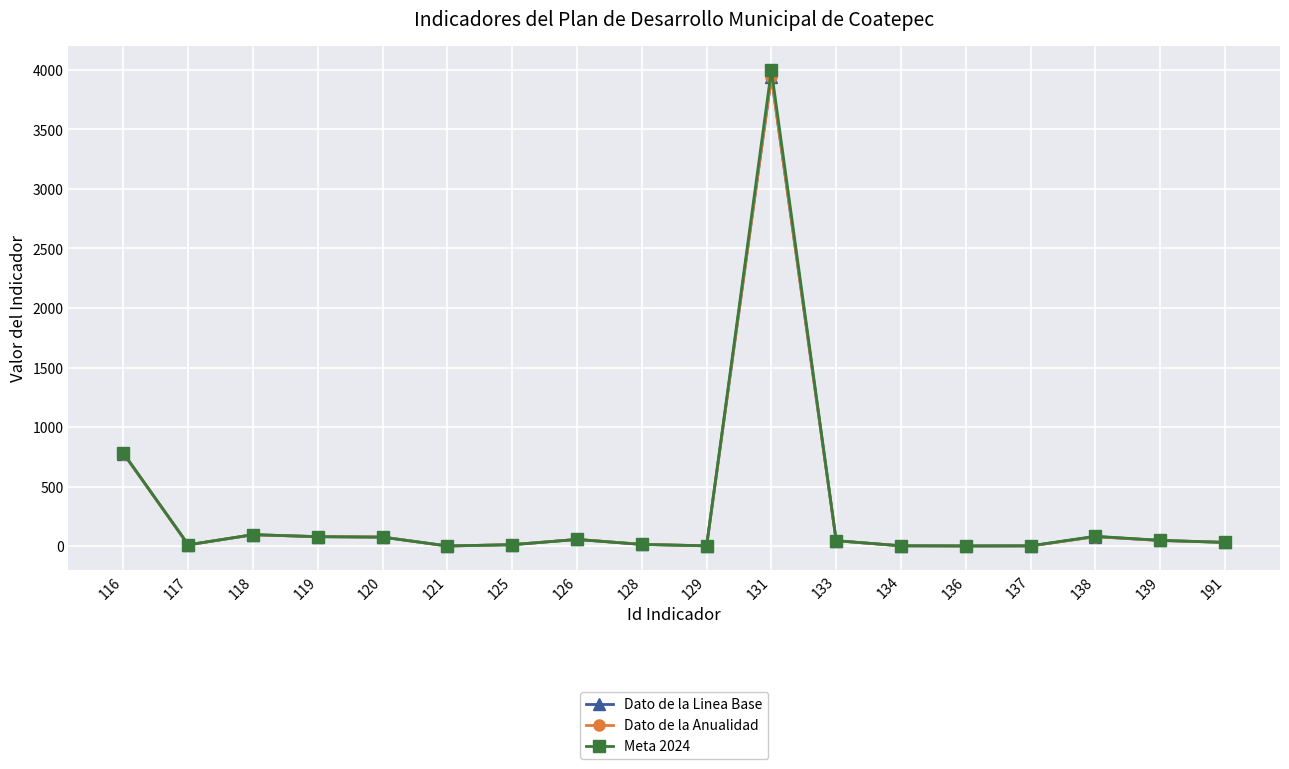

Reading right to left, transcribe all the data shown in this chart.

Dato de la Linea Base: 191=31.2	139=46.8	138=79.0	137=0.9	136=0.5	134=1.9	133=44.5	131=3942.6	129=1.8	128=14.4	126=55.7	125=11.8	121=0.0	120=75.7	119=79.1	118=95.0	117=10.3	116=777.2
Dato de la Anualidad: 191=31.2	139=46.8	138=79.0	137=0.9	136=0.5	134=1.9	133=44.5	131=3942.6	129=1.8	128=14.4	126=55.7	125=11.8	121=0.0	120=75.7	119=79.1	118=95.0	117=10.3	116=777.2
Meta 2024: 191=30.0	139=48.0	138=82.0	137=2.0	136=1.0	134=2.0	133=45.0	131=4000.0	129=2.0	128=13.0	126=55.0	125=11.0	121=1.0	120=74.0	119=78.0	118=96.0	117=10.0	116=780.0